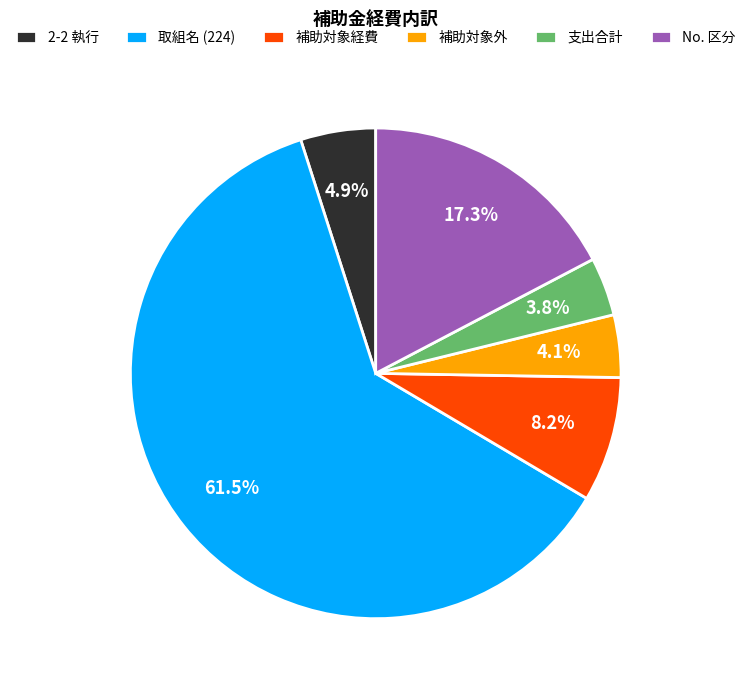

What is the ratio of the value at 取組名 (224) to the value at No. 区分?

3.6